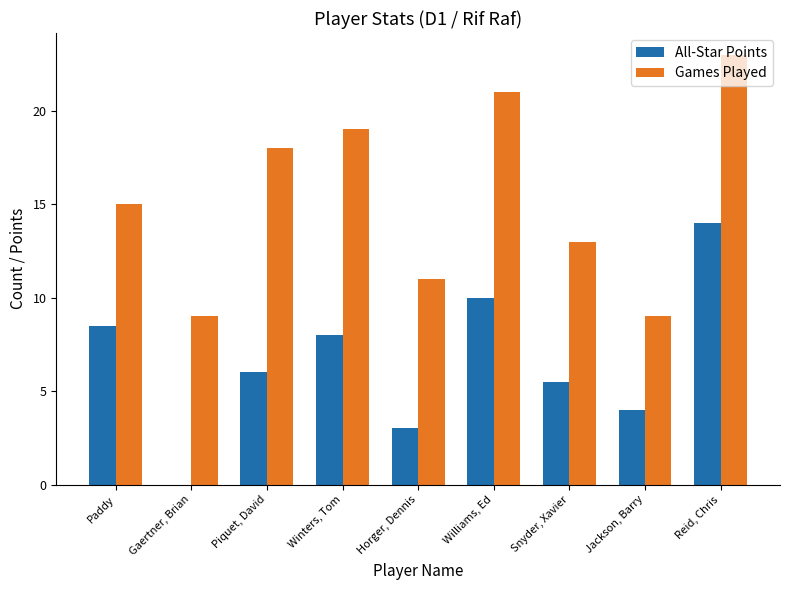

Which category has the highest value in the Games Played series?

Reid, Chris